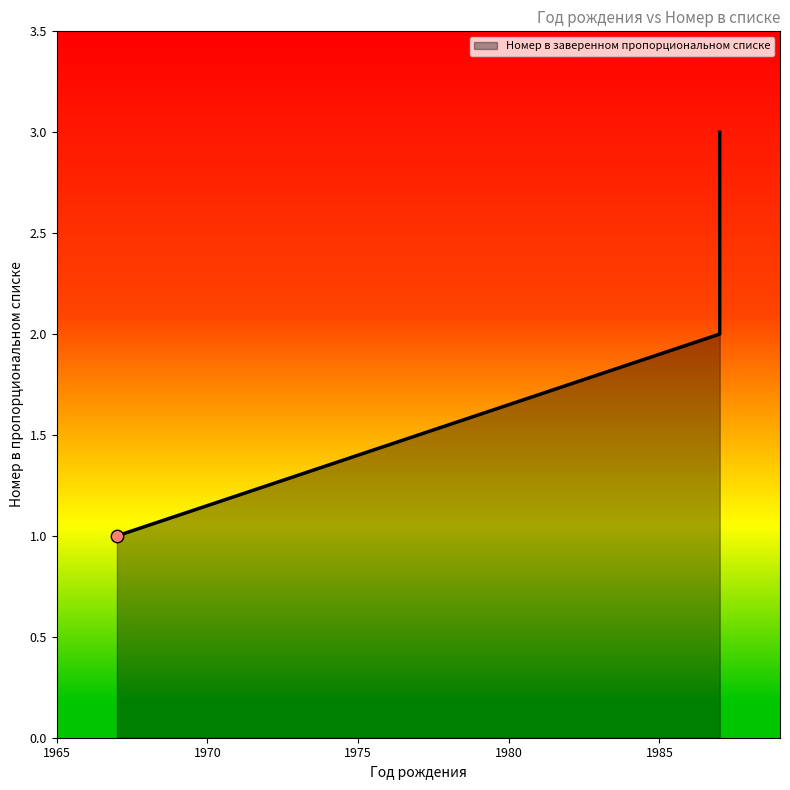

What is the ratio of the value at 1967 to the value at 1987?

0.3